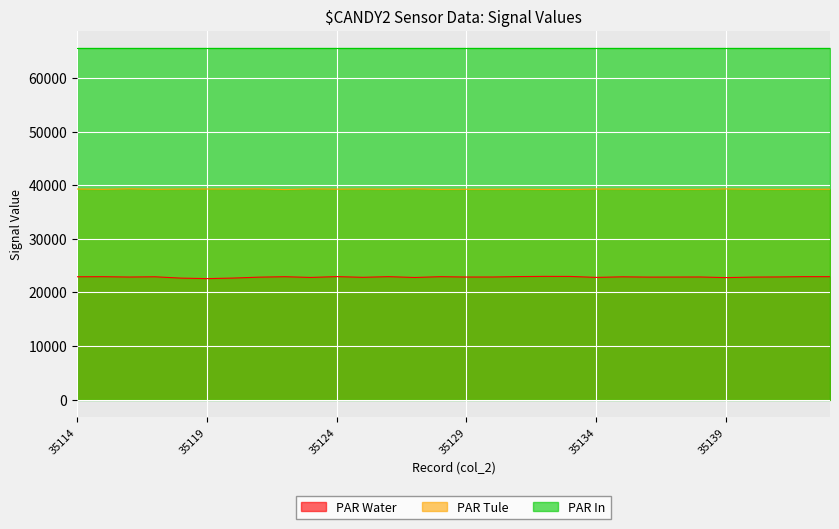

Which label corresponds to the largest value in the chart?

35116